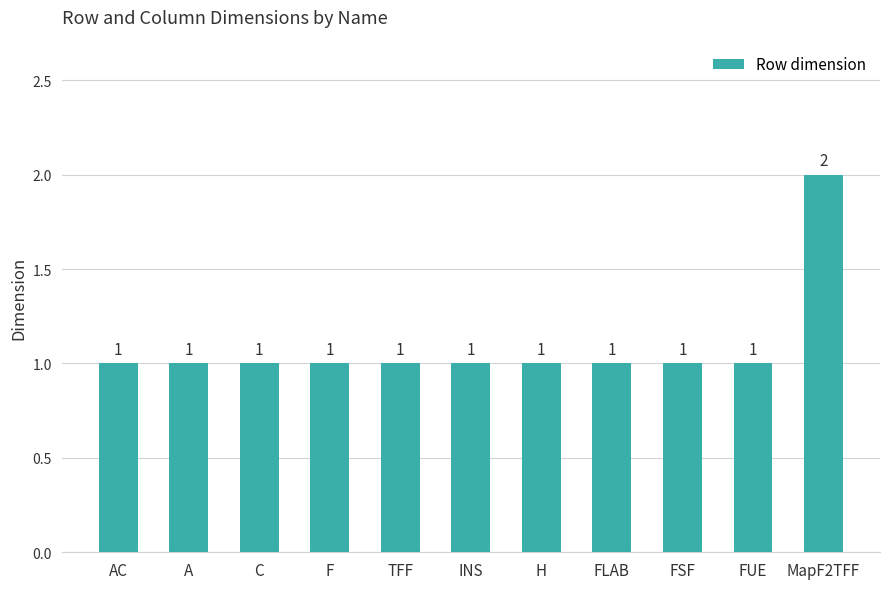

What is the sum of the values at F and INS?

2